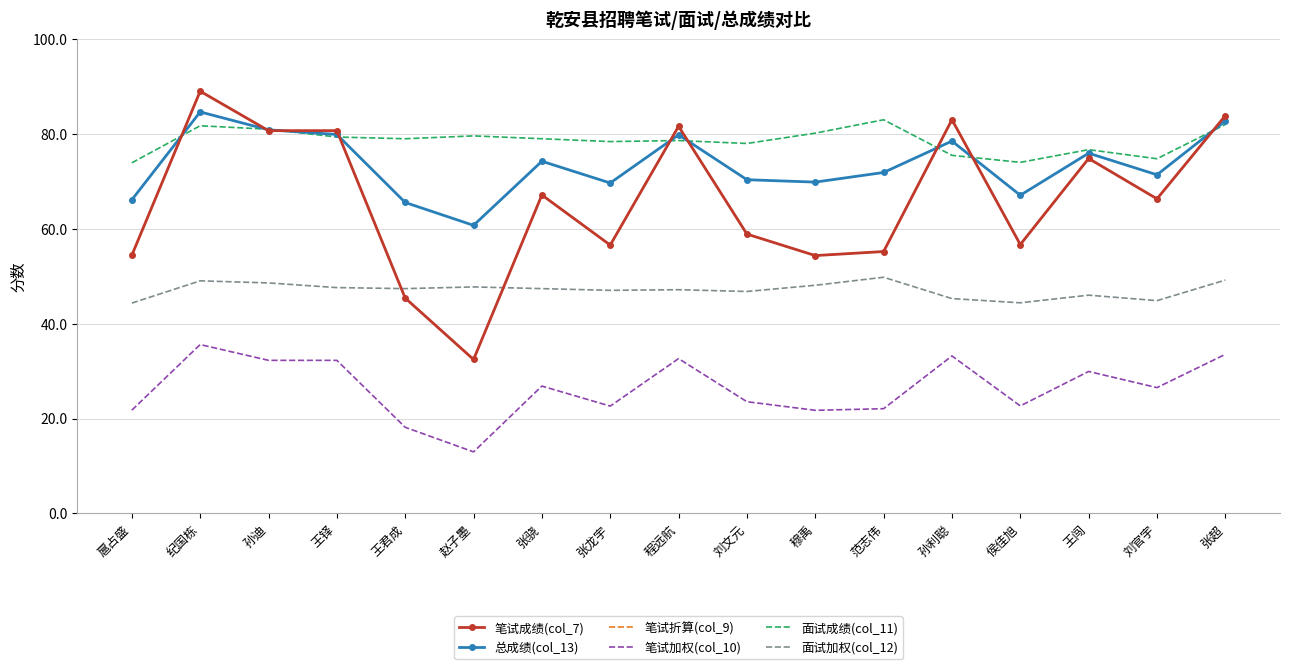

What is the label of the 2nd point from the right?

刘官宇